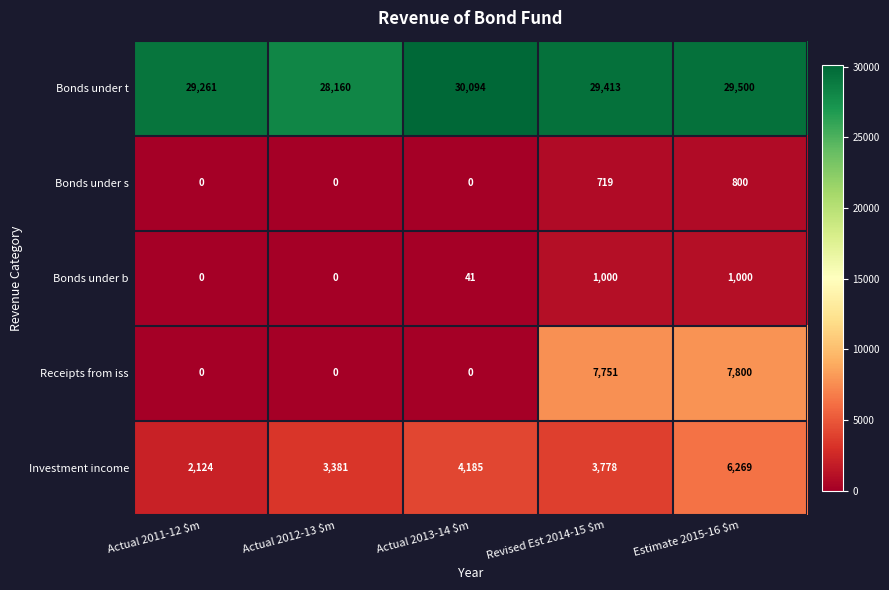

How many series are shown in this chart?

5